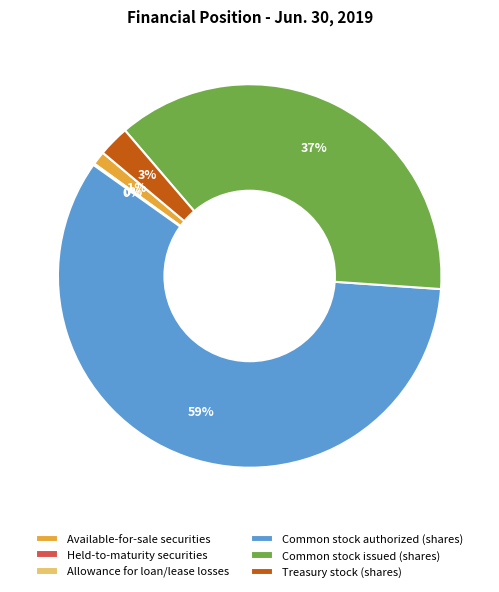

Combined, do Treasury stock (shares) and Common stock authorized (shares) account for over 50%?

Yes